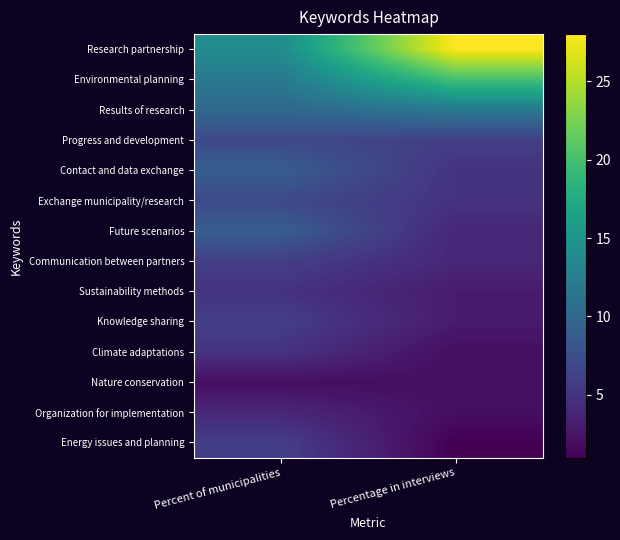

At how many categories does at least one series exceed 4?

2